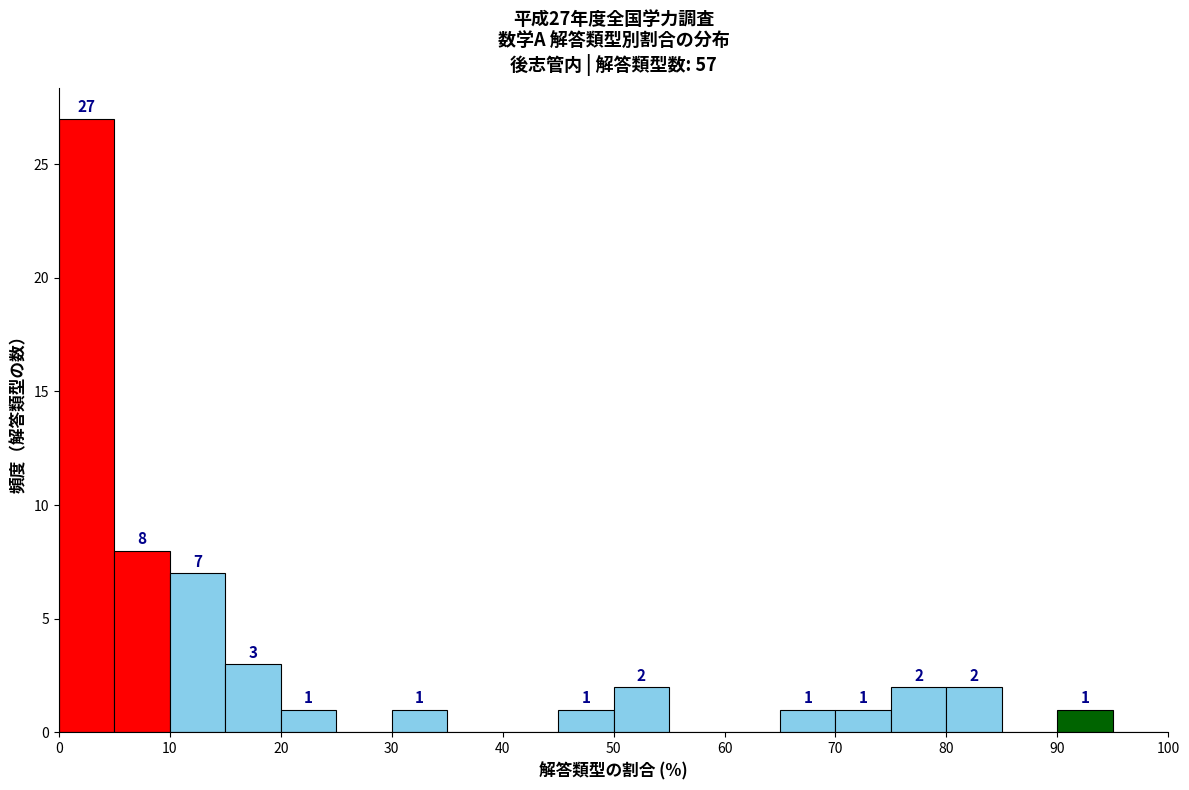

Which range on the x-axis has the tallest bar?

0 to 5